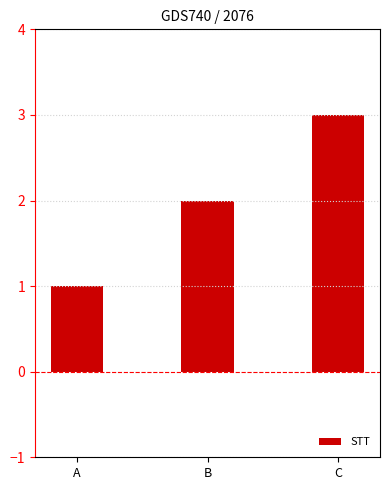

Which label corresponds to the smallest value in the chart?

A